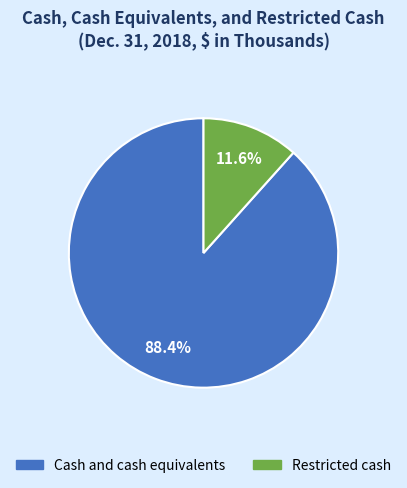

True or false: Restricted cash accounts for 12% of the total.

True